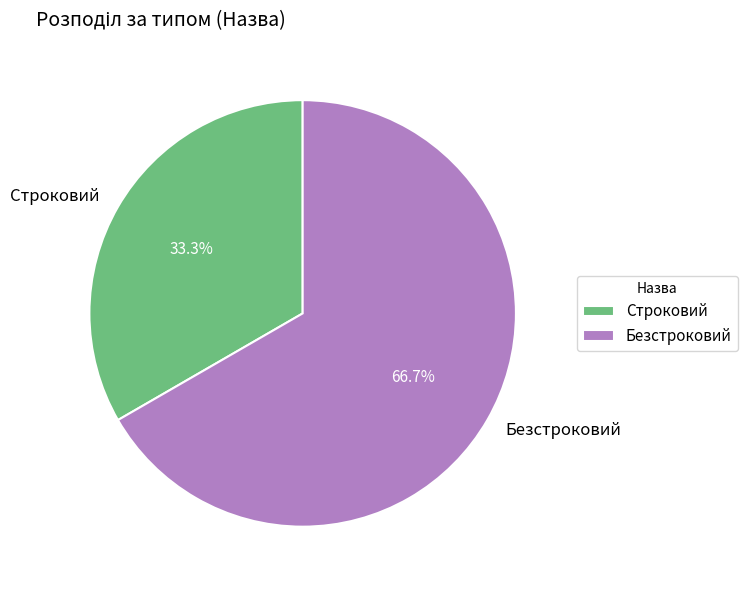

Approximately how many times larger is the value at Безстроковий compared to Строковий?

2.0